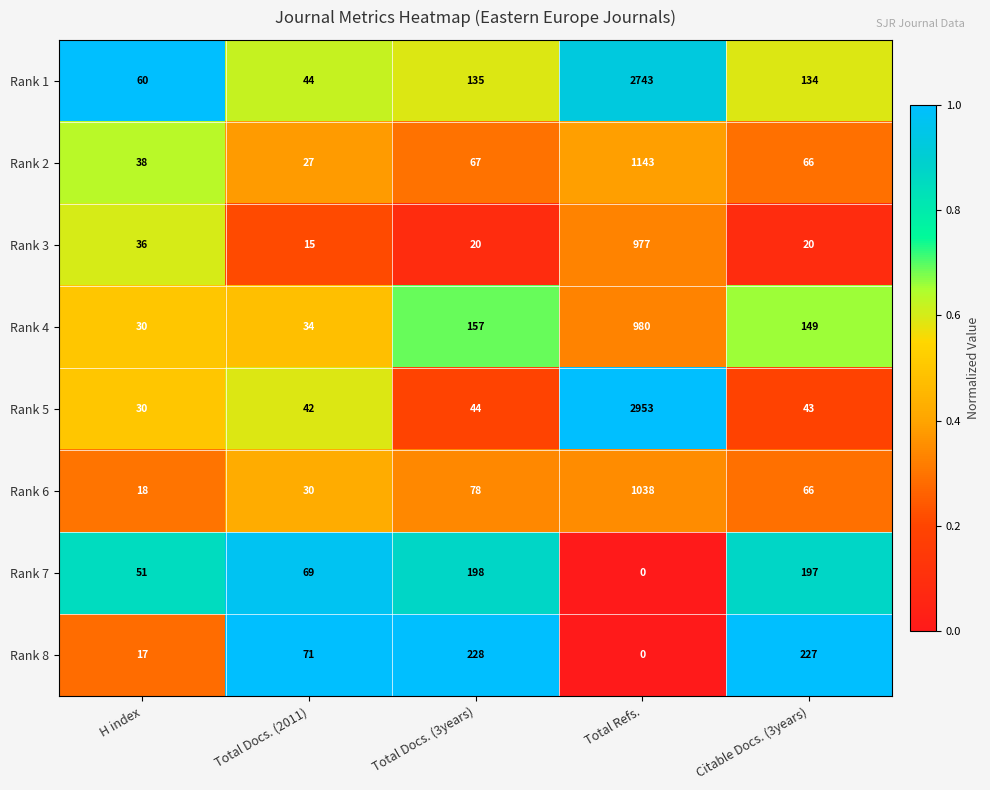

Rank the series at Total Docs. (3years) from highest to lowest value.

Rank 8, Rank 7, Rank 4, Rank 1, Rank 6, Rank 2, Rank 5, Rank 3